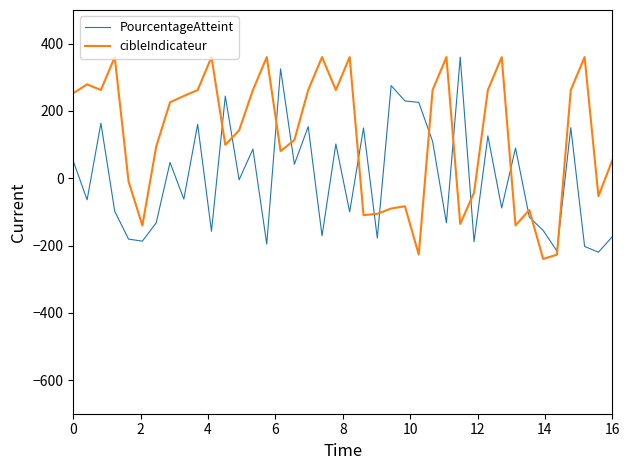

What is the highest value of the cibleIndicateur series?

360.0